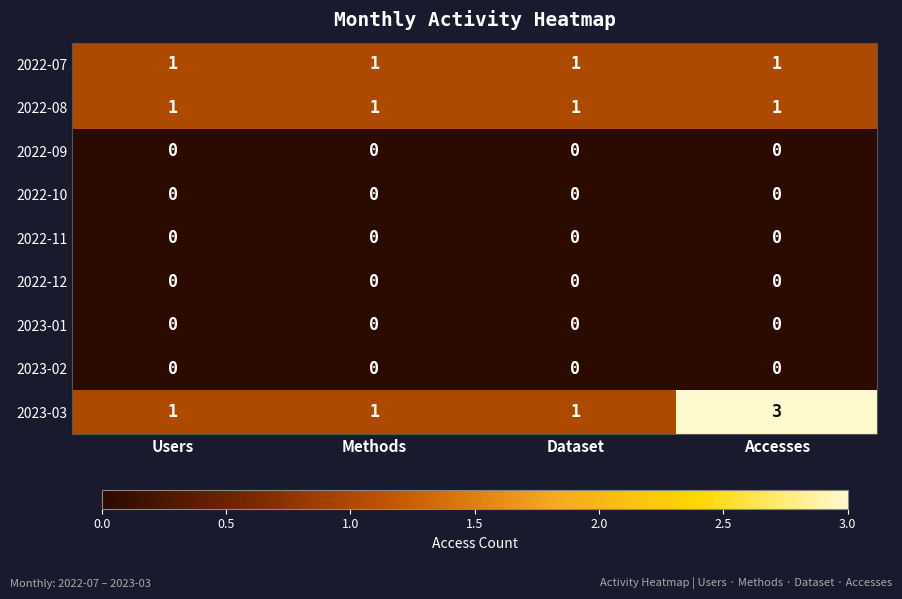

At how many categories does at least one series exceed 0?

4